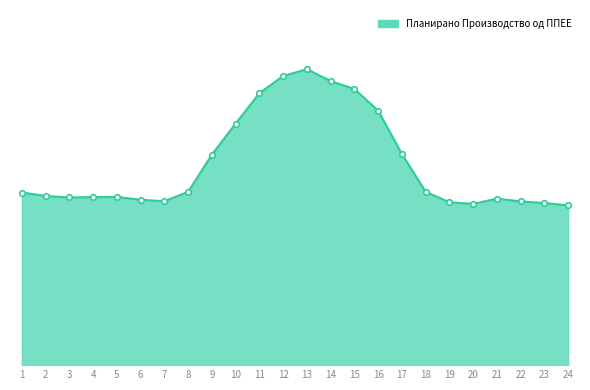

What is the sum of the values at 5 and 12?

48.5